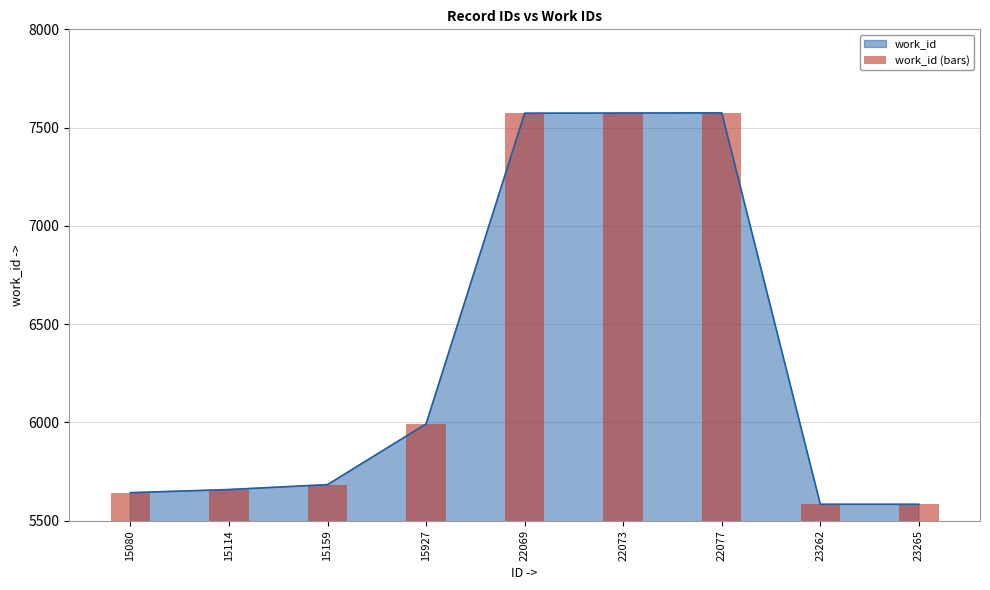

List the labels in order of value, smallest first.

23262, 23265, 15080, 15114, 15159, 15927, 22069, 22073, 22077